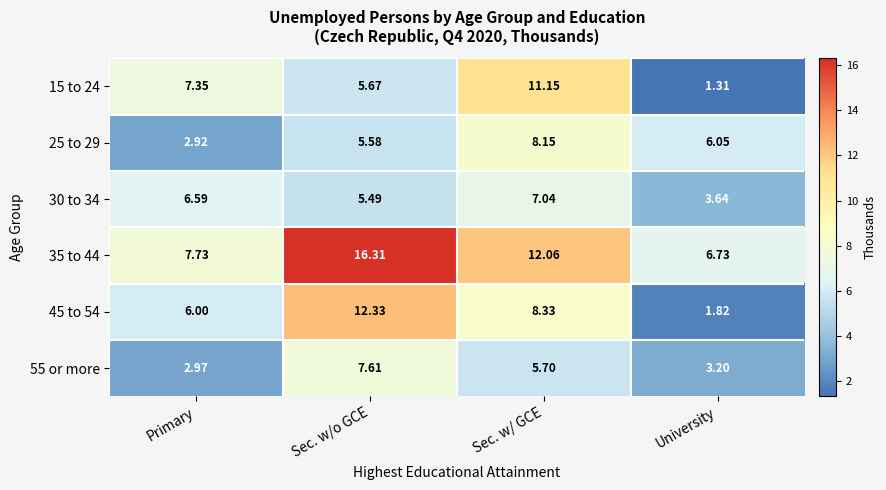

Which category has the lowest value across all series?

University